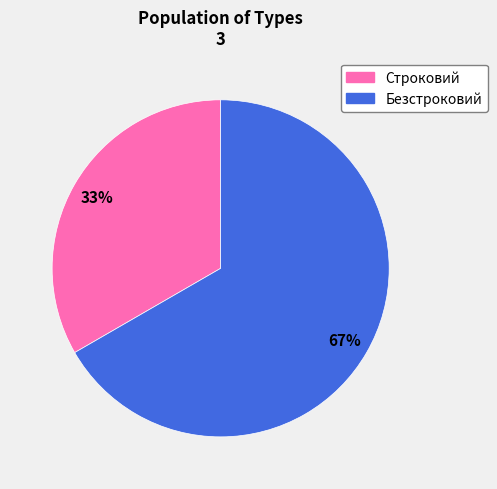

To the nearest percent, what is the average slice percentage?

50%